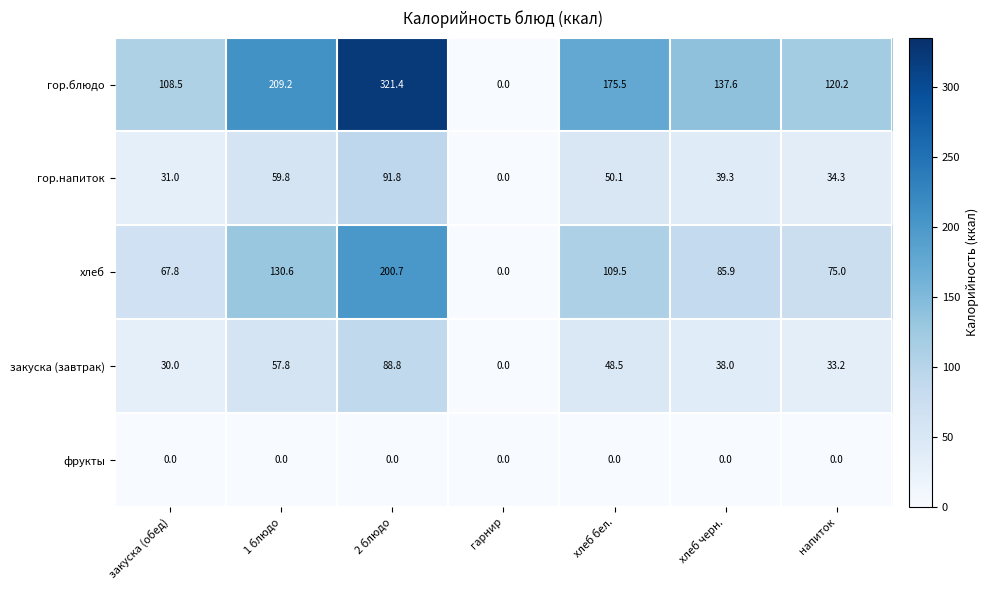

The фрукты series shows 0.0 at гарнир. True or false?

True